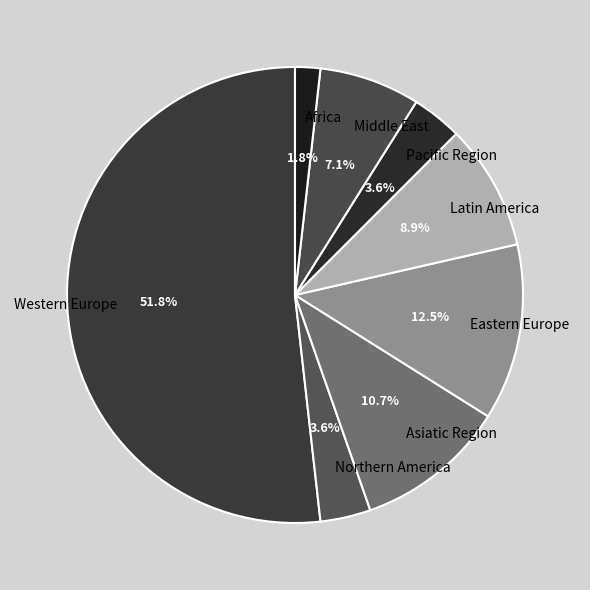

Which slice represents more than half of the pie?

Western Europe